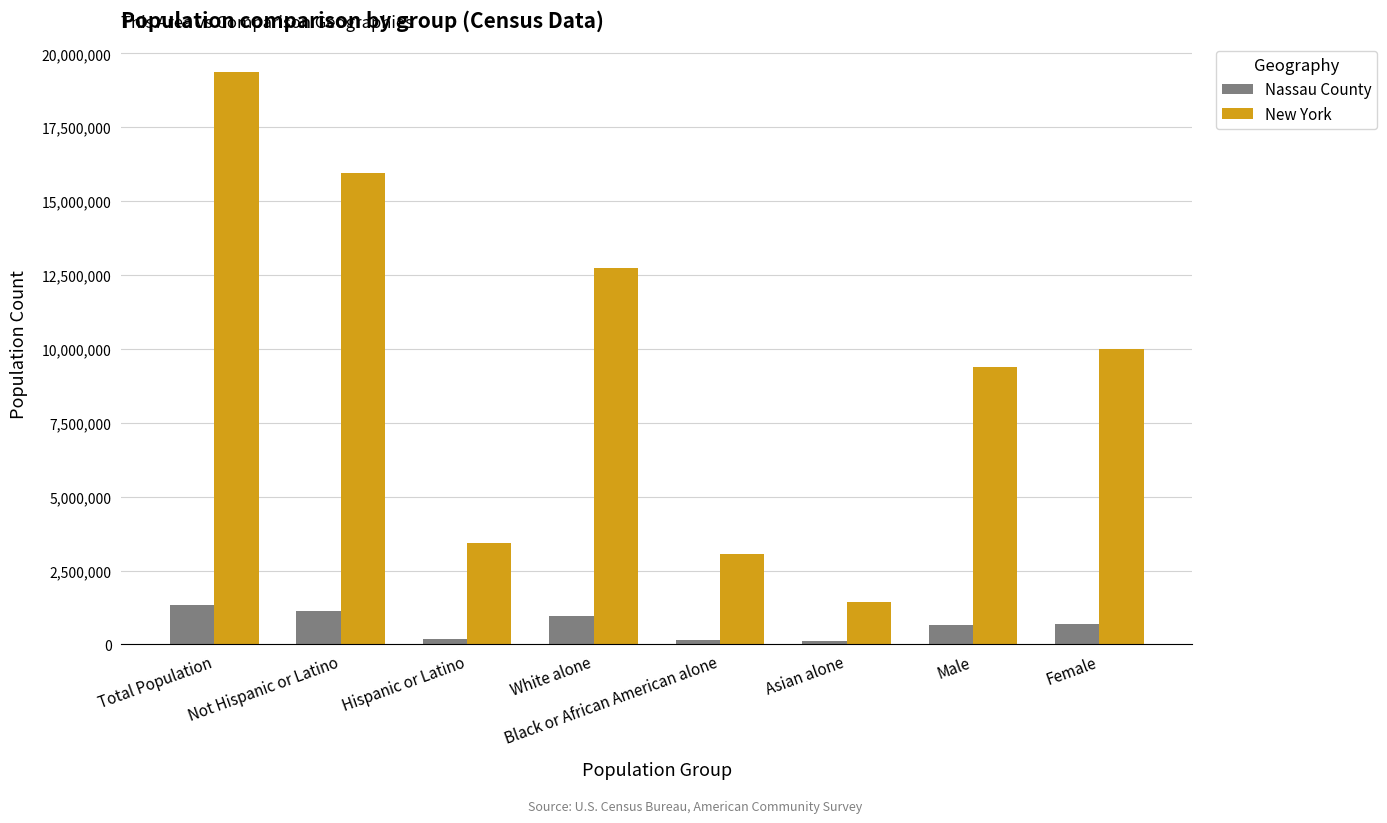

What is the minimum value for New York?

1420244